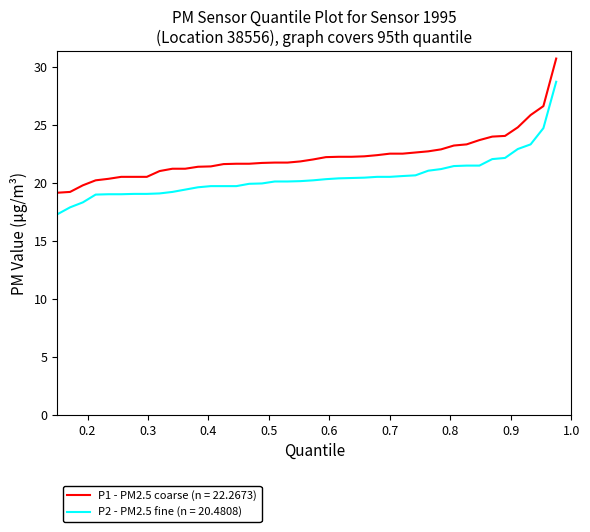

Which series has the largest range (max minus min)?

P1 - PM2.5 coarse (n = 22.2673)